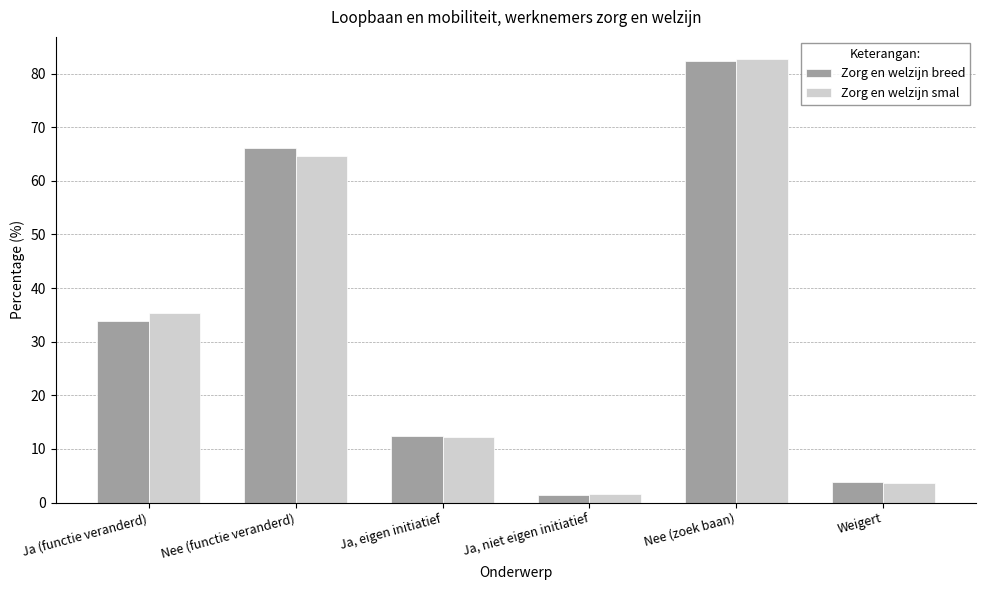

Rank the series at Nee (functie veranderd) from lowest to highest value.

Zorg en welzijn smal, Zorg en welzijn breed